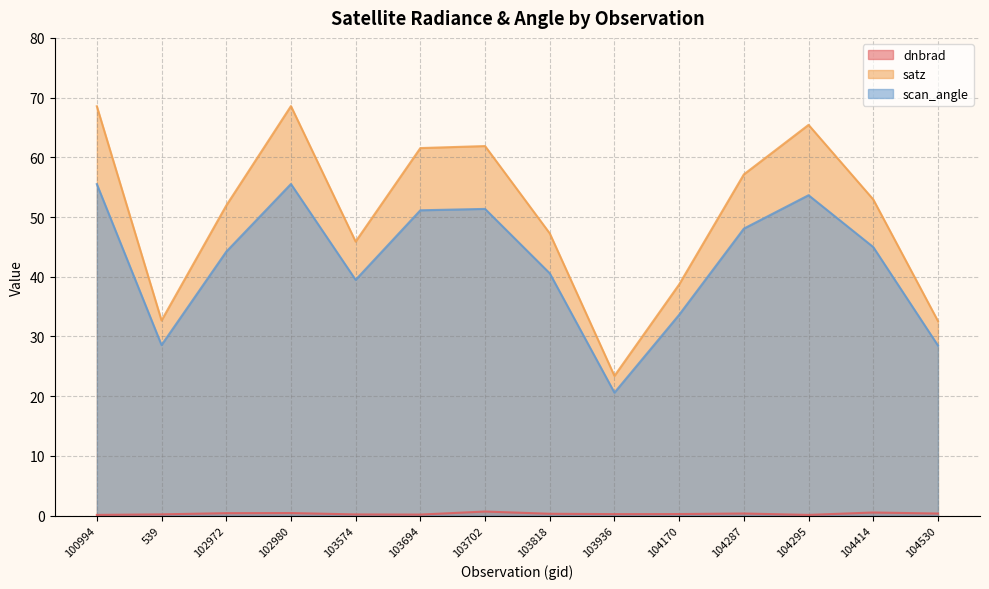

What is the sum of the satz values at 102980 and 103694?

130.1